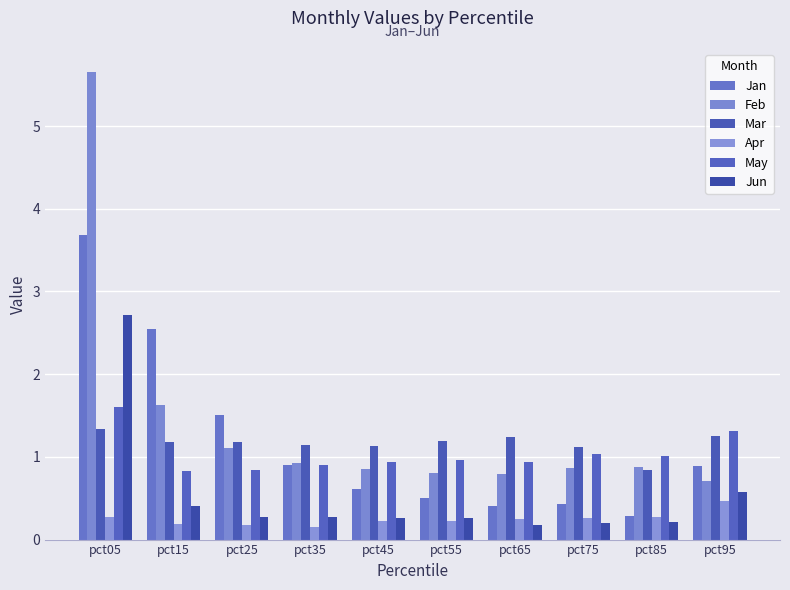

At which category is the sum across all series the highest?

pct05